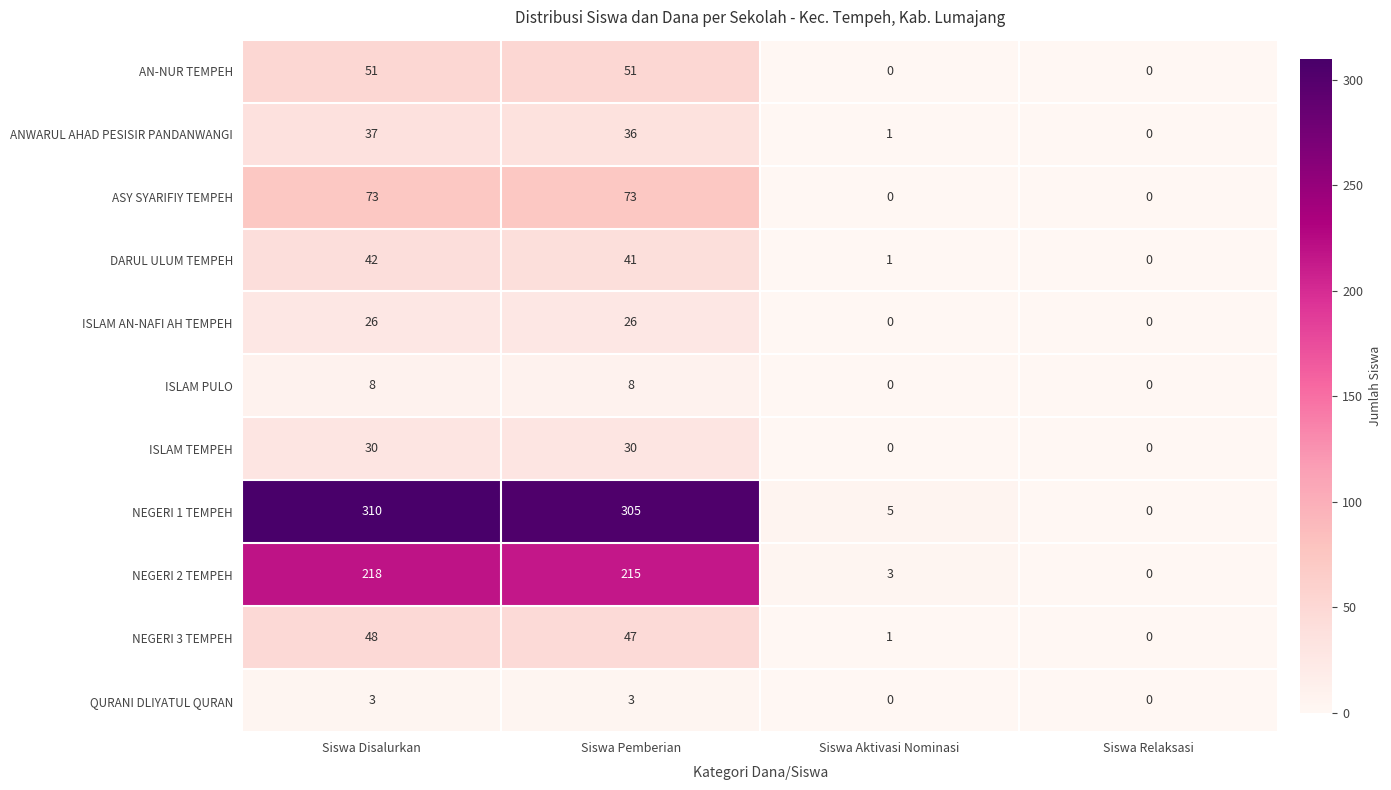

Which series has the widest spread of values?

NEGERI 1 TEMPEH